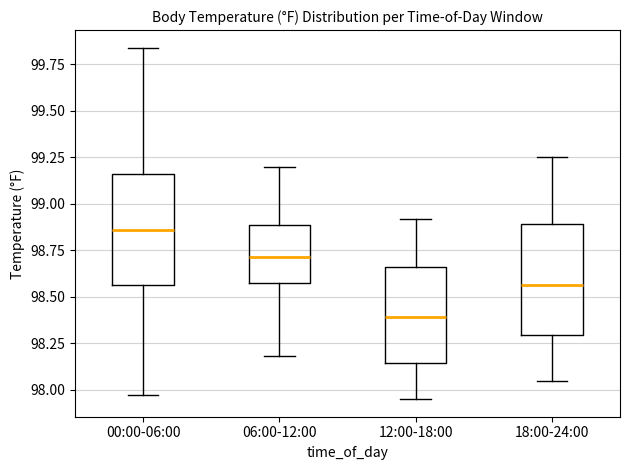

Which box's median line is the highest?

00:00-06:00